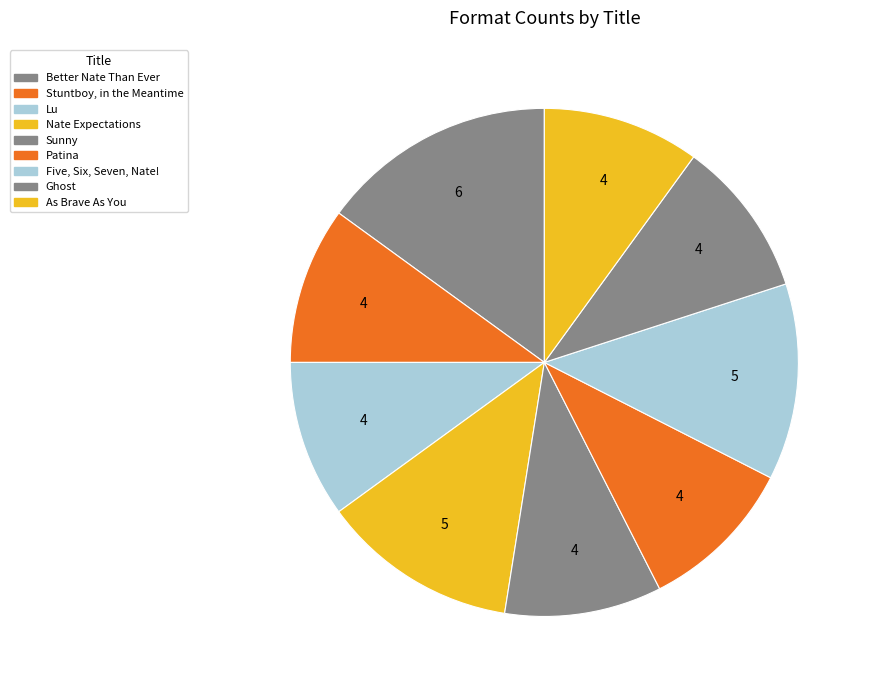

Is it true that Five, Six, Seven, Nate! is 1% of the pie?

False